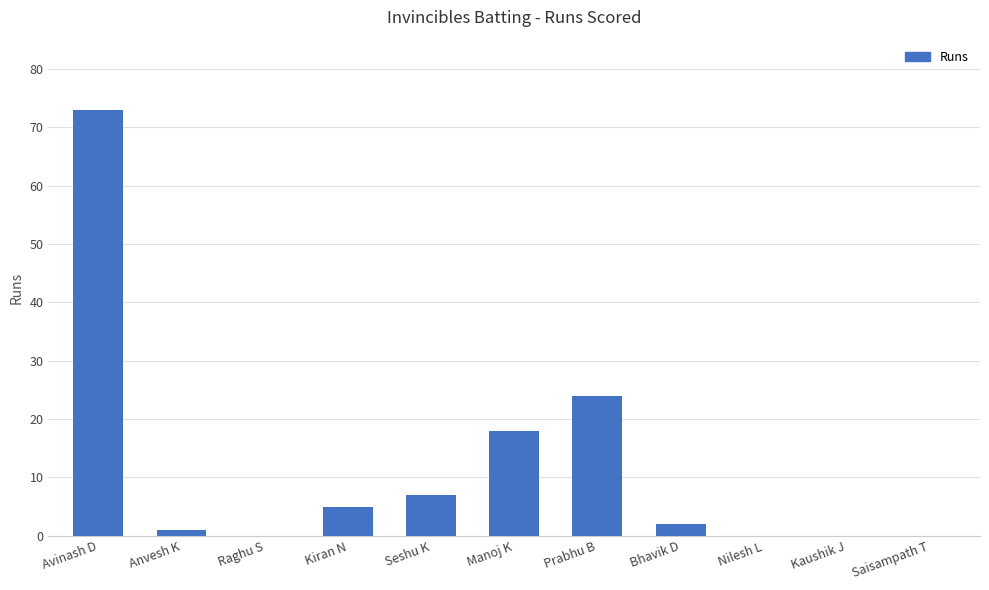

Which label corresponds to the largest value in the chart?

Avinash D